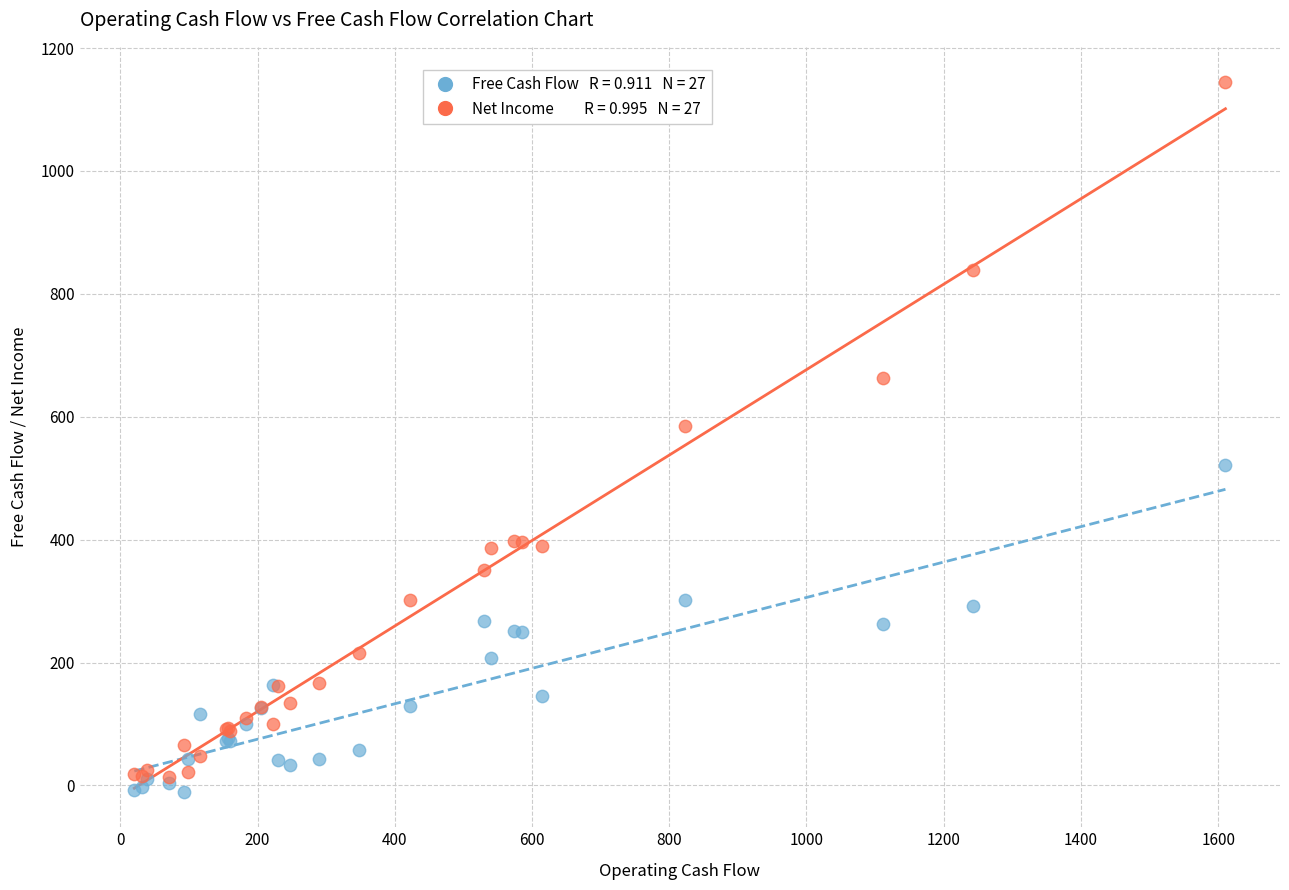

Across all series, what Y value is closest to 566?

584.8